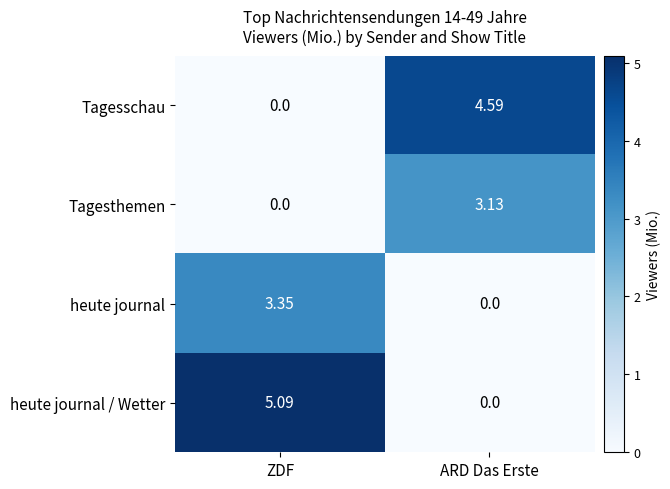

Which series has the widest spread of values?

heute journal / Wetter